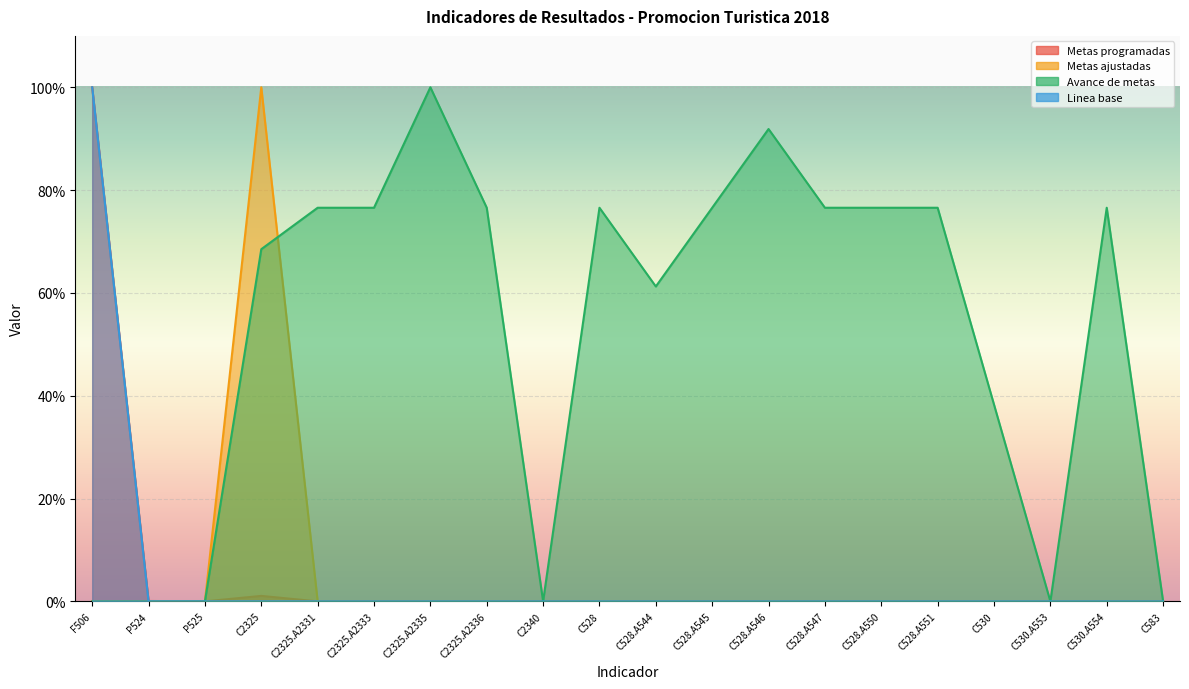

How many series are shown in this chart?

4